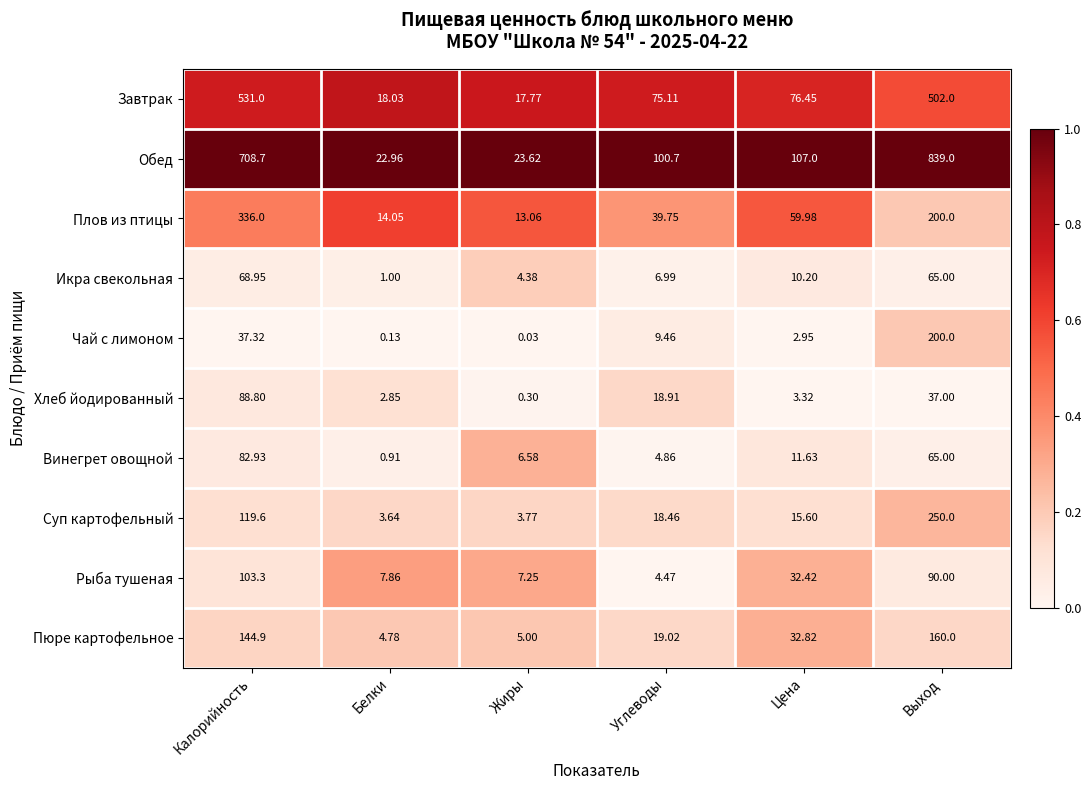

Rank the categories by Винегрет овощной value from highest to lowest.

Калорийность, Выход, Цена, Жиры, Углеводы, Белки